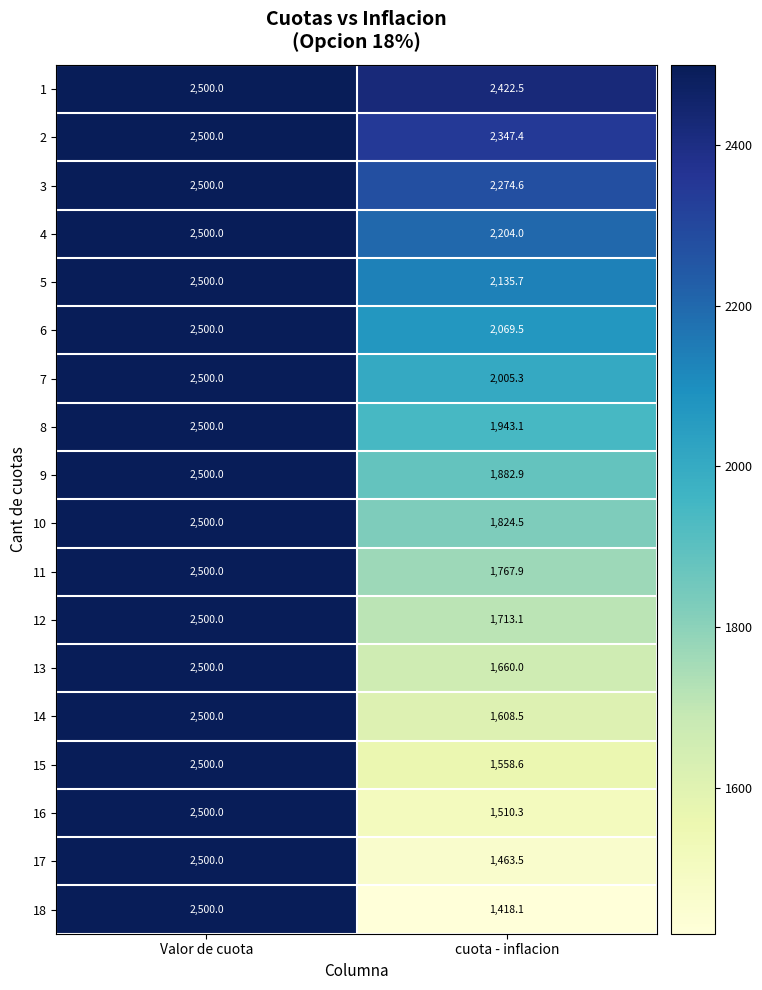

At which category is the sum across all series the highest?

Valor de cuota